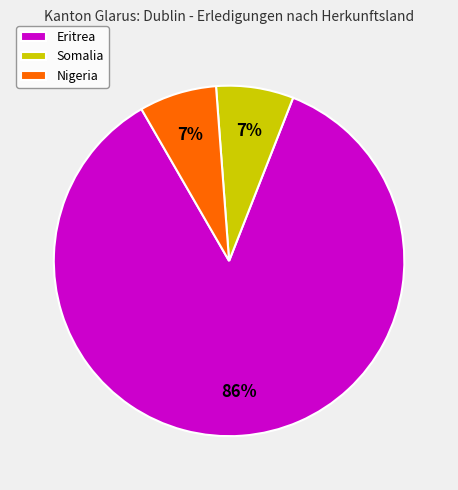

Do Nigeria and Eritrea together represent more than half of the pie?

Yes